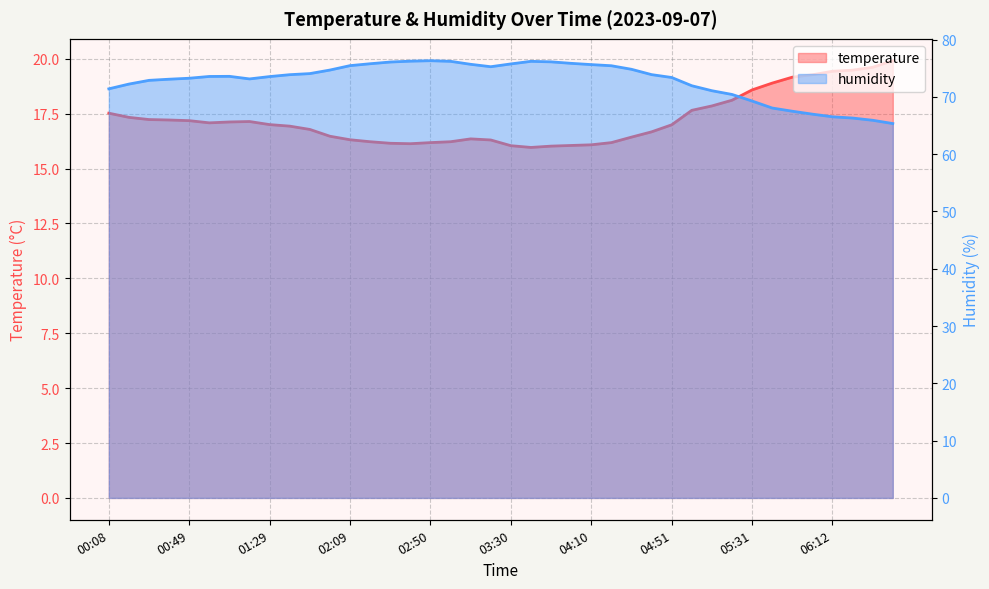

At which category is the sum across all series the highest?

02:50